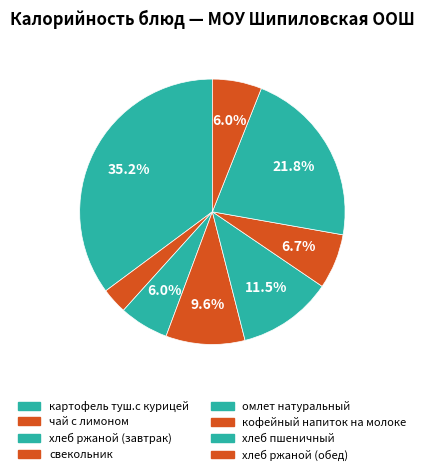

Is it true that свекольник is 10% of the pie?

True